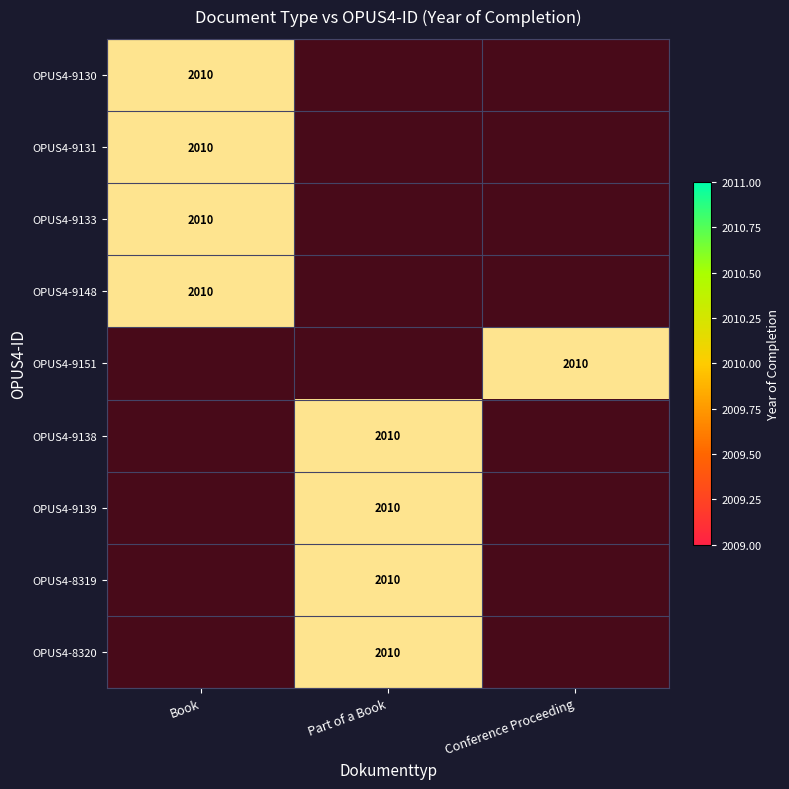

At how many categories does at least one series exceed 0?

3